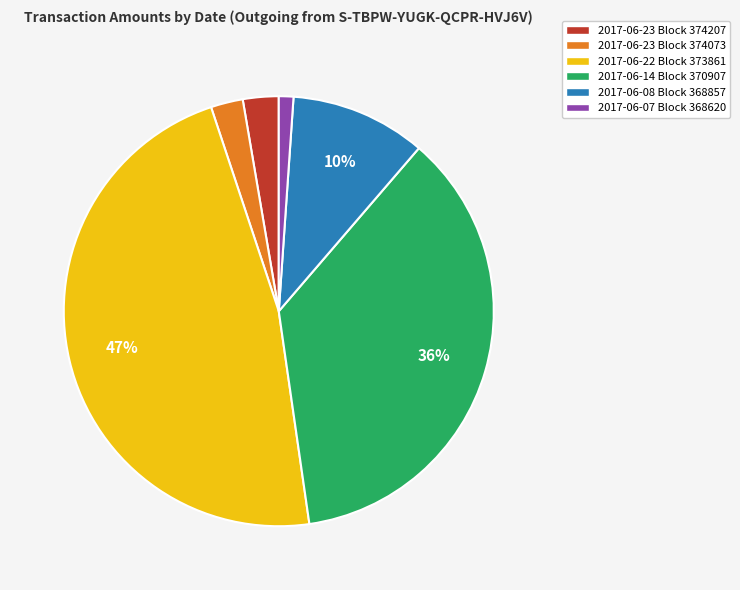

Between 2017-06-23 Block 374207 and 2017-06-08 Block 368857, which is larger?

2017-06-08 Block 368857